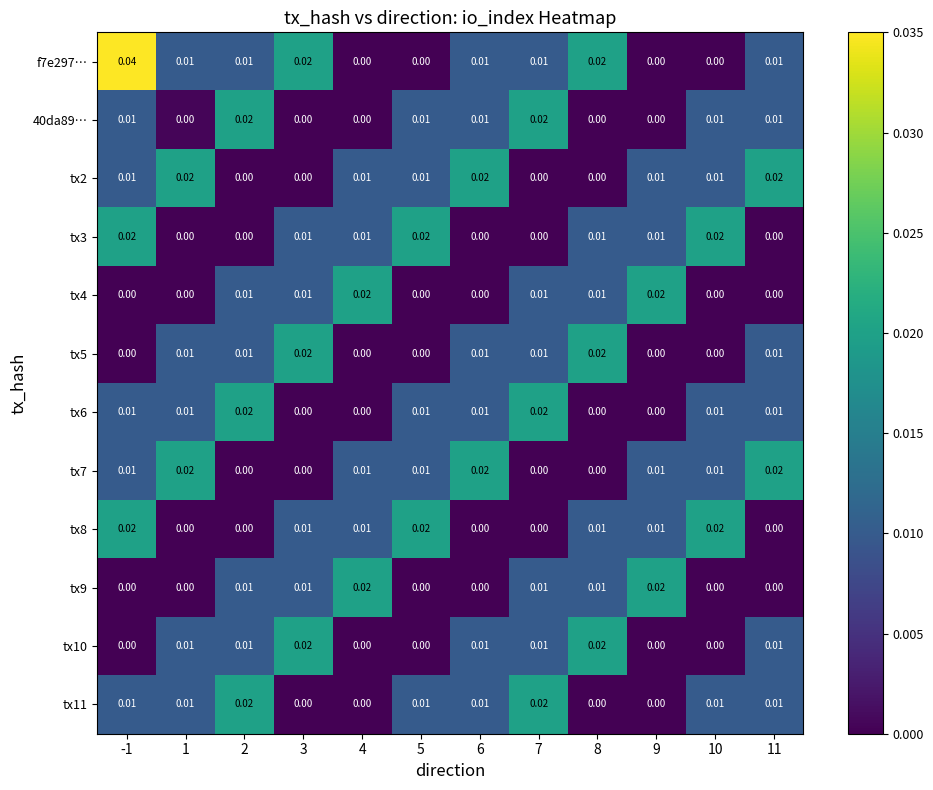

Is the value of tx4 at 1 greater than the value of tx8 at 10?

No